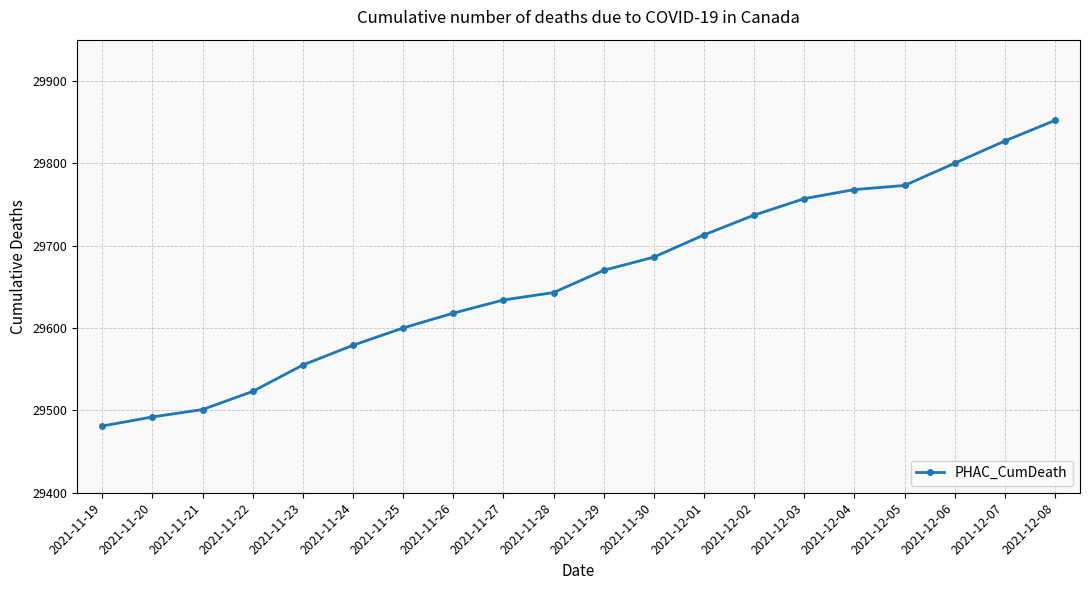

Reading left to right, extract all data points from this chart.

2021-11-19=29481	2021-11-20=29492	2021-11-21=29501	2021-11-22=29523	2021-11-23=29555	2021-11-24=29579	2021-11-25=29600	2021-11-26=29618	2021-11-27=29634	2021-11-28=29643	2021-11-29=29670	2021-11-30=29686	2021-12-01=29713	2021-12-02=29737	2021-12-03=29757	2021-12-04=29768	2021-12-05=29773	2021-12-06=29800	2021-12-07=29827	2021-12-08=29852